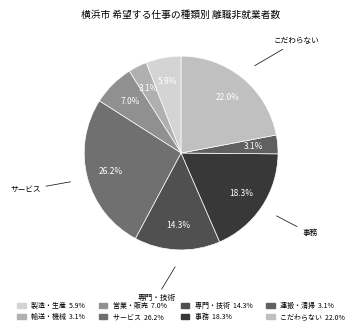

How many slices are in this pie chart?

8